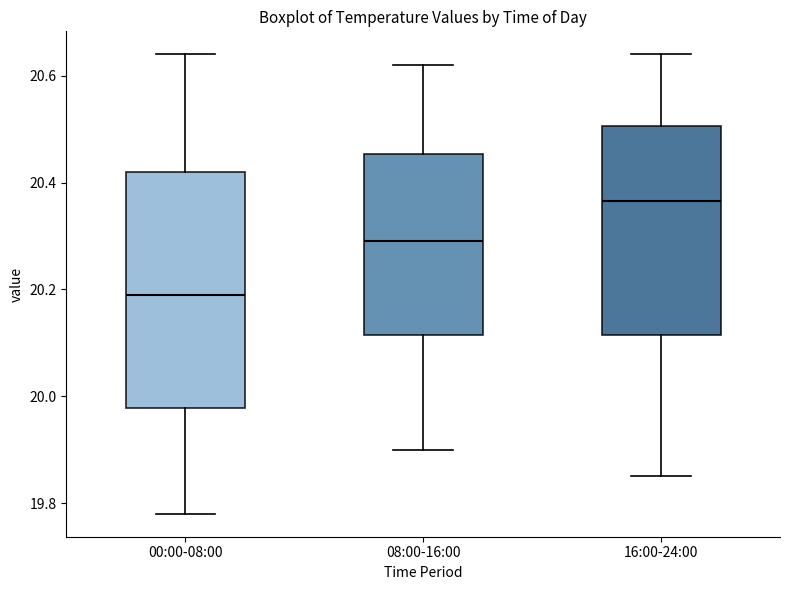

Which box is the tallest, from its lower edge to its upper edge?

00:00-08:00